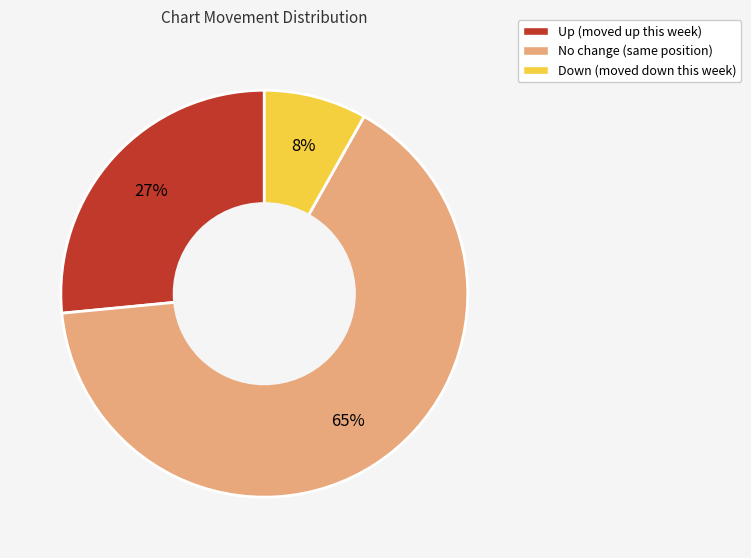

Is there a majority slice in this chart?

Yes